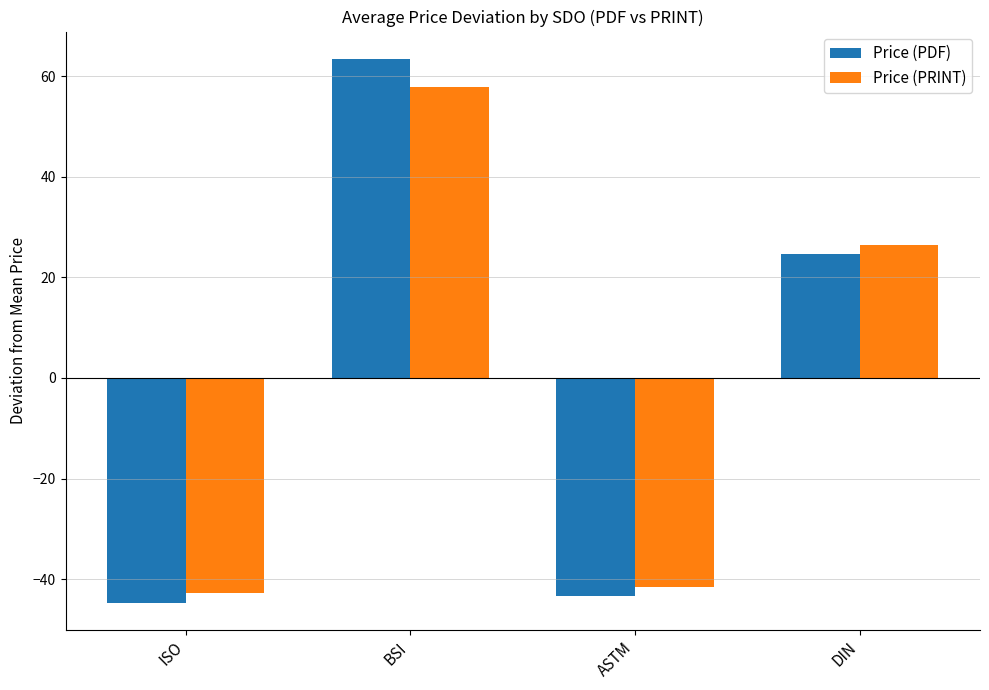

What is the approximate value of Price (PRINT) at BSI?

57.9